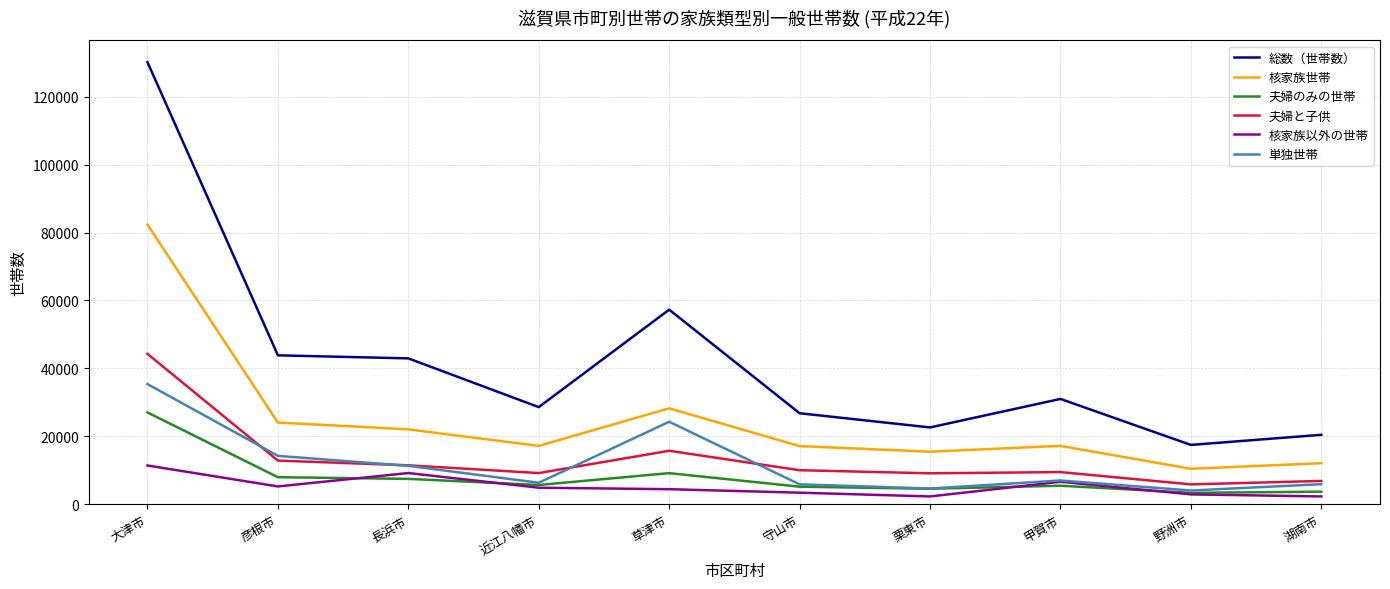

What is the spread (max minus min) of values at 守山市?

23389